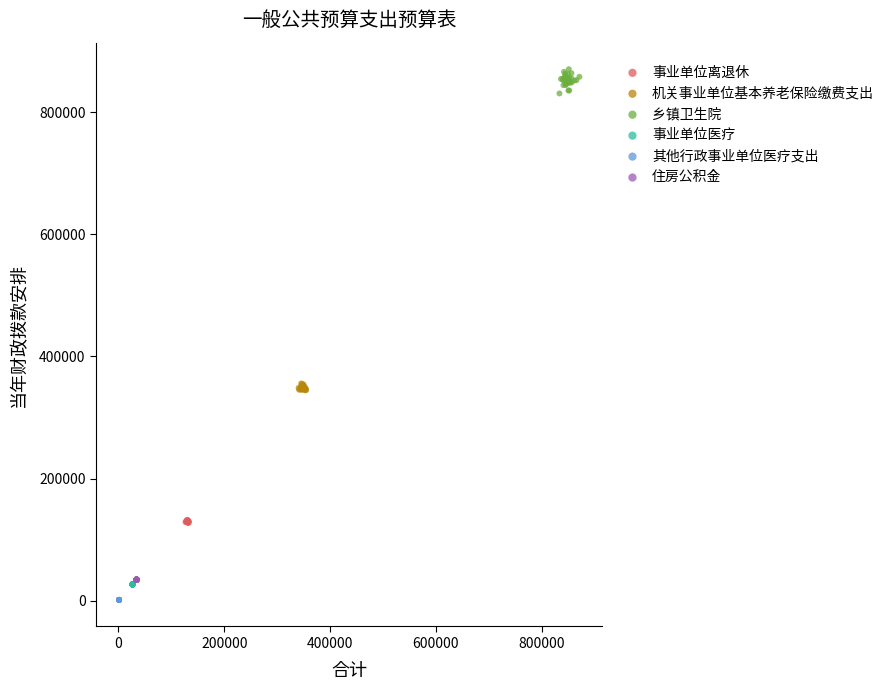

Which series contains the lowest Y value?

其他行政事业单位医疗支出